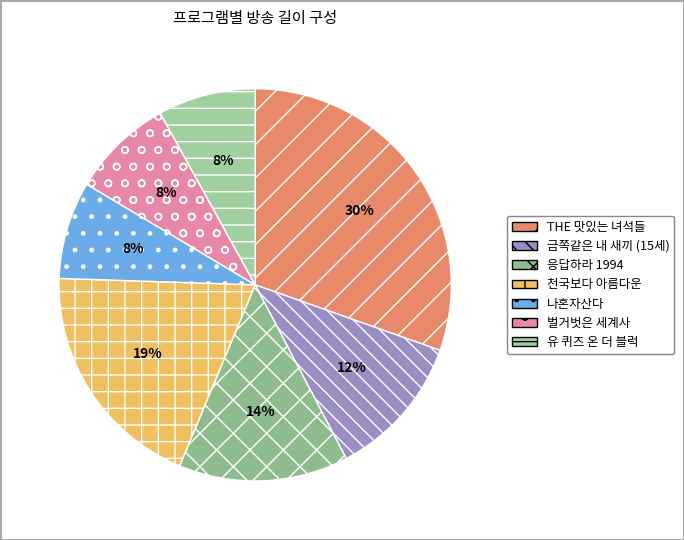

Rank the categories by value from highest to lowest.

THE 맛있는 녀석들, 천국보다 아름다운, 응답하라 1994, 금쪽같은 내 새끼 (15세), 벌거벗은 세계사, 나혼자산다, 유 퀴즈 온 더 블럭